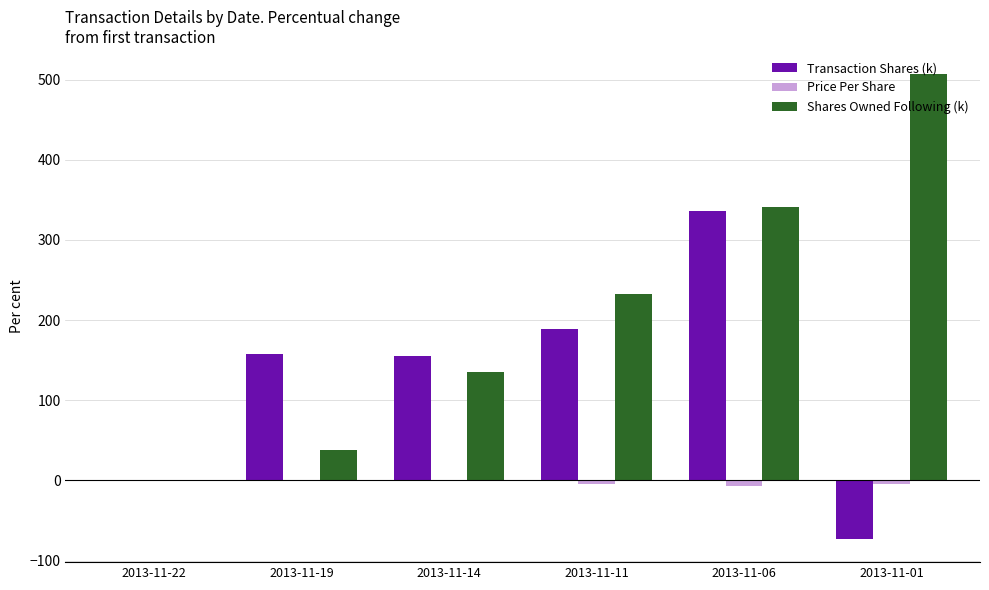

Does the chart contain stacked bars?

No